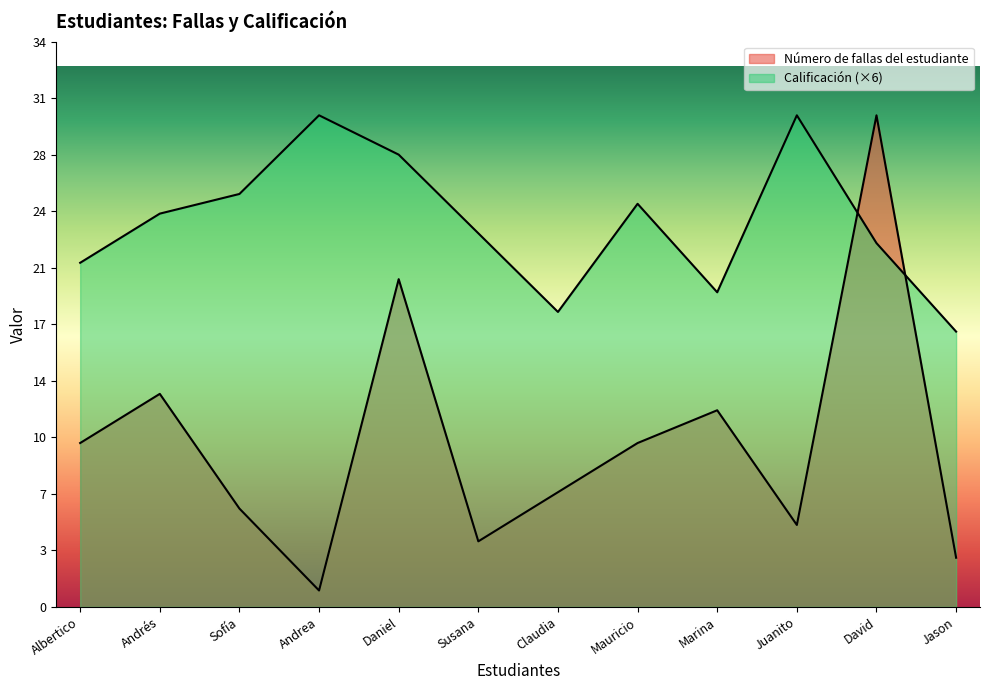

Reading left to right, extract all data points from this chart.

Número de fallas del estudiante: Albertico=10.0	Andrés=13.0	Sofía=6.0	Andrea=1.0	Daniel=20.0	Susana=4.0	Claudia=7.0	Mauricio=10.0	Marina=12.0	Juanito=5.0	David=30.0	Jason=3.0
Calificación: Albertico=21.0	Andrés=24.0	Sofía=25.2	Andrea=30.0	Daniel=27.6	Susana=22.8	Claudia=18.0	Mauricio=24.6	Marina=19.2	Juanito=30.0	David=22.2	Jason=16.8